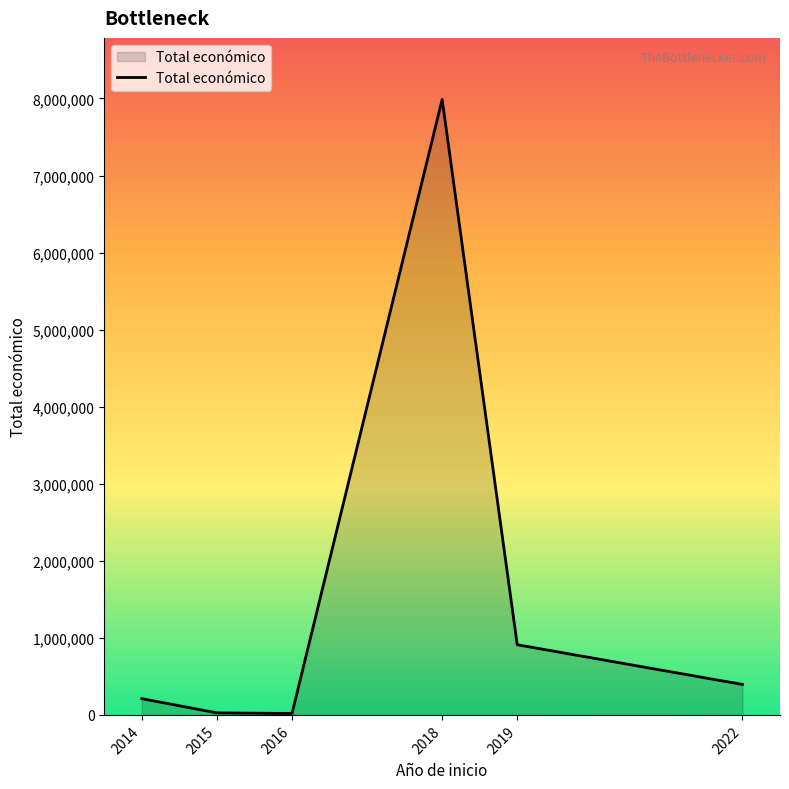

The value at 2018 is 3370481. True or false?

False